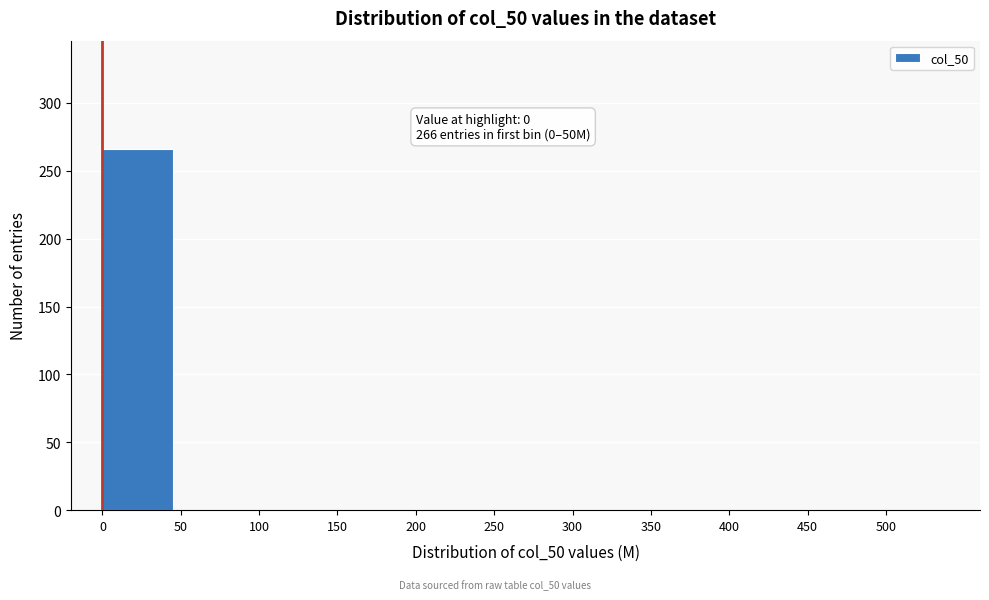

Which range on the x-axis has the tallest bar?

0 to 50